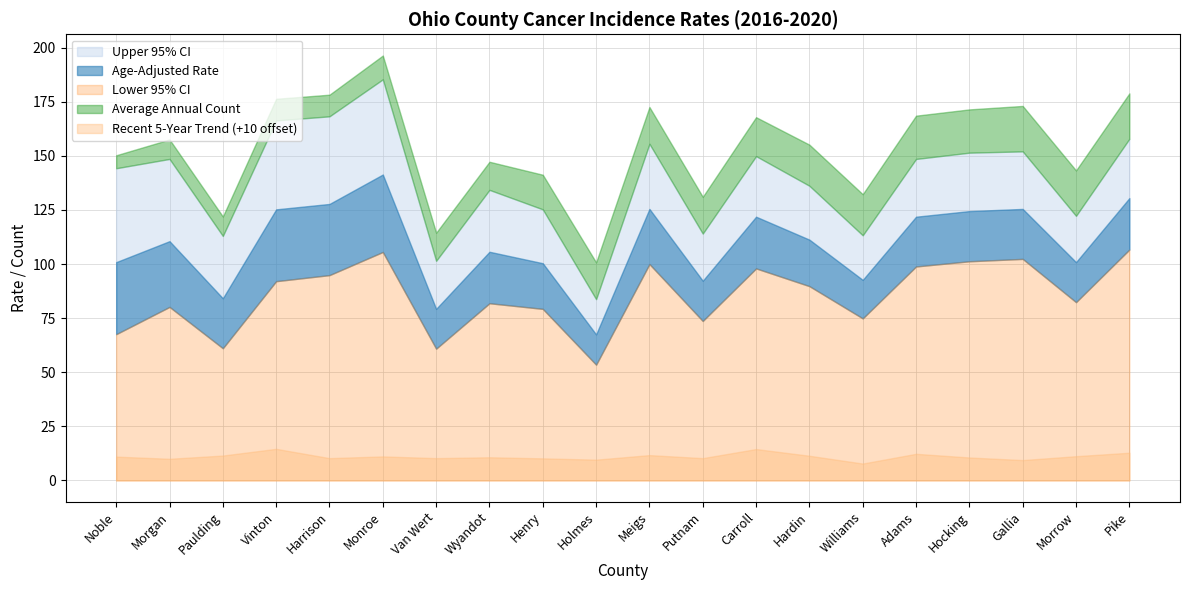

How many interior local valleys does the Lower 95% CI series have?

6